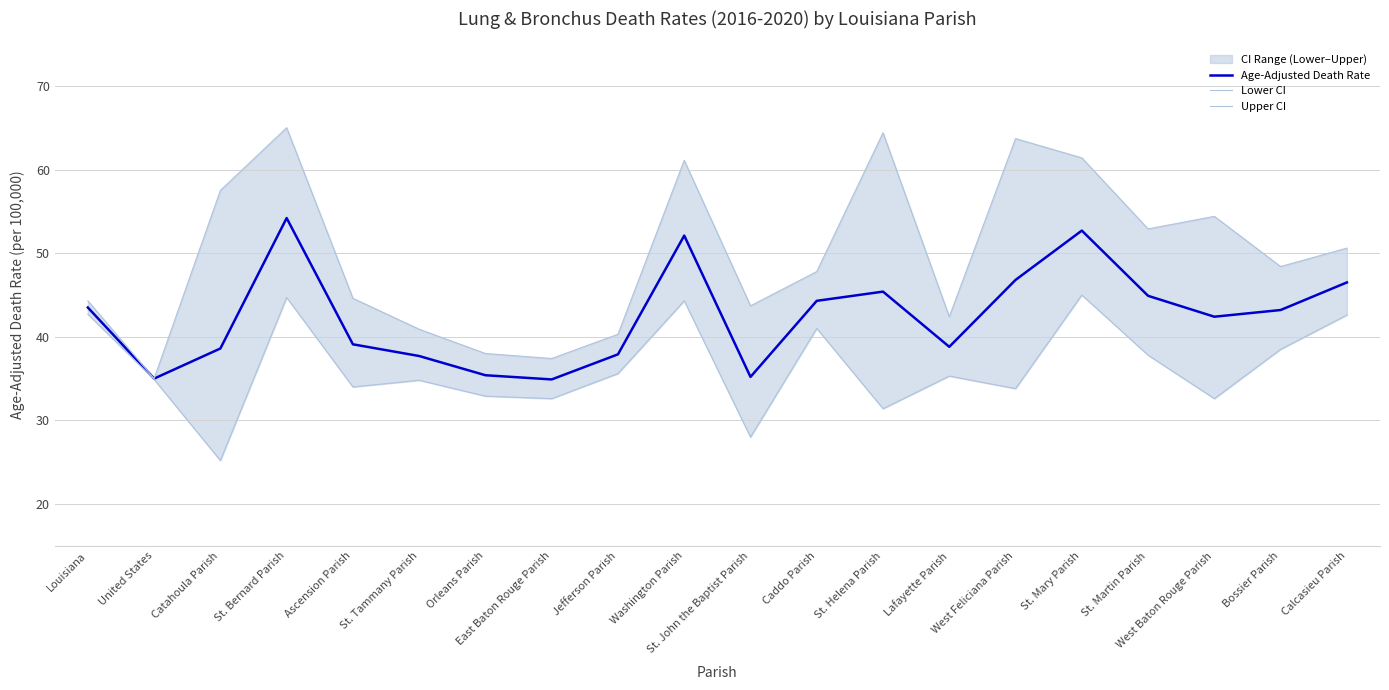

True or false: Age-Adjusted Death Rate has more than 1 points higher than both neighbors.

True